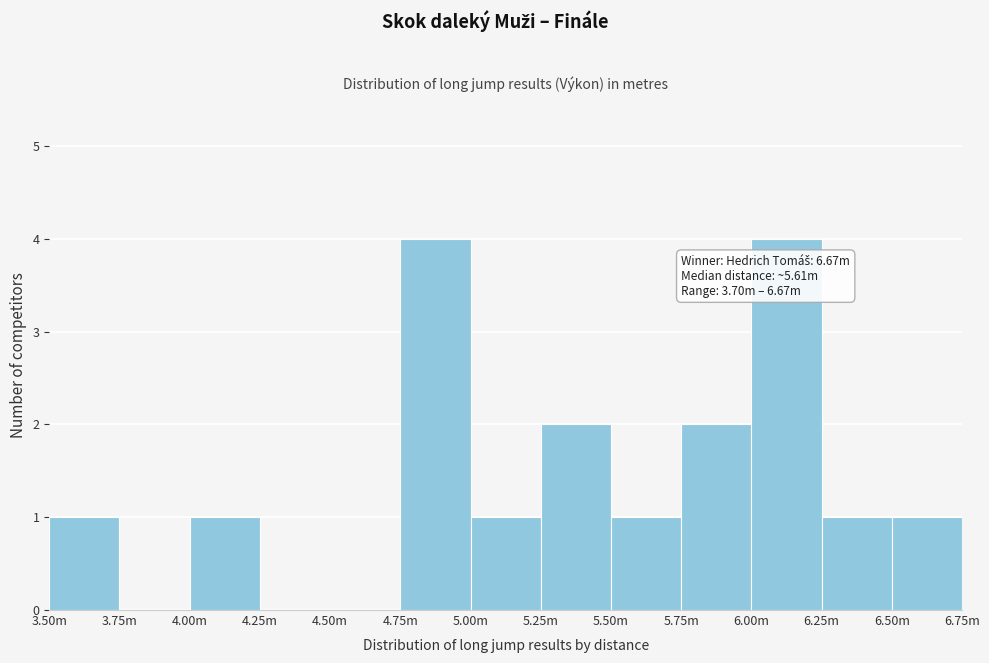

Reading left to right, transcribe all the data shown in this chart.

3.50m=1	3.75m=0	4.00m=1	4.25m=0	4.50m=0	4.75m=4	5.00m=1	5.25m=2	5.50m=1	5.75m=2	6.00m=4	6.25m=1	6.50m=1